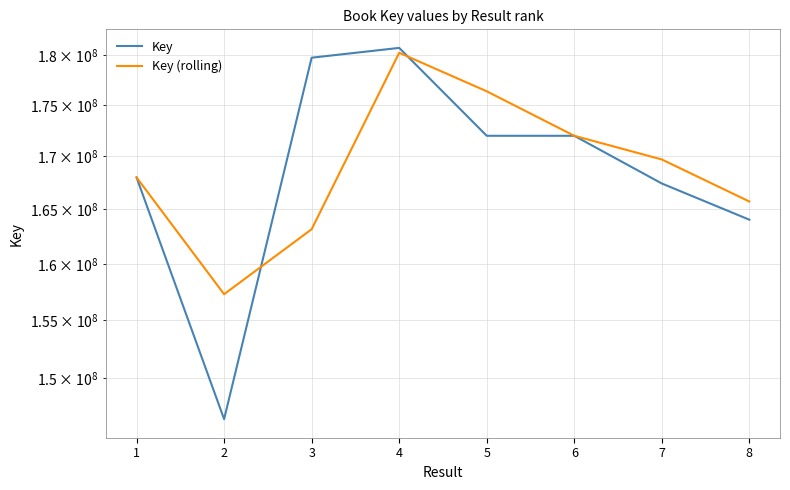

What is the value of the Key point at the 5th from the left?

171972619.0